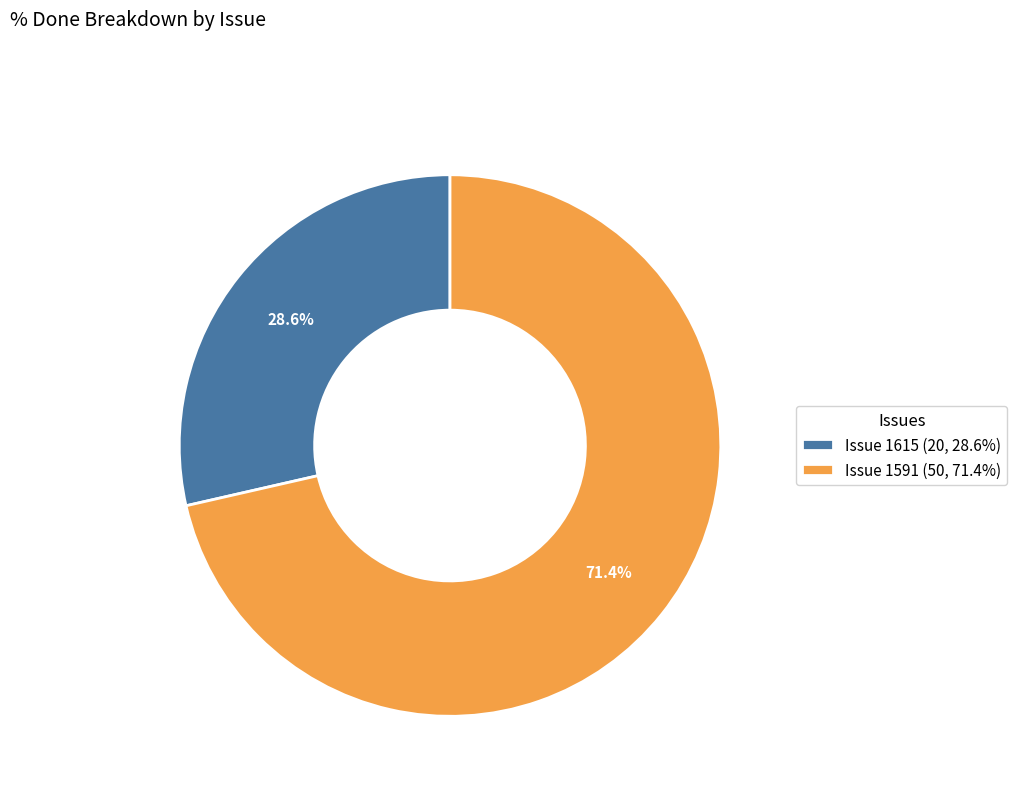

How many segments does this pie chart have?

2